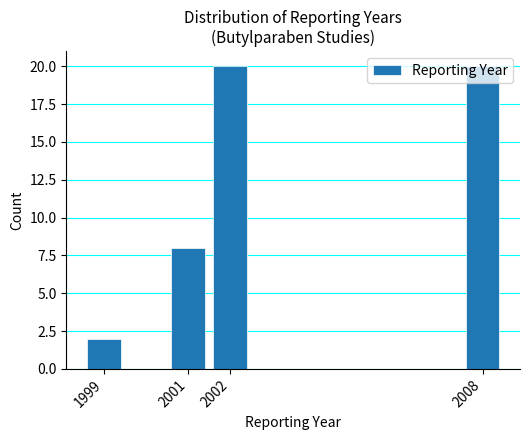

True or false: the data shows 11 at 2001.

False